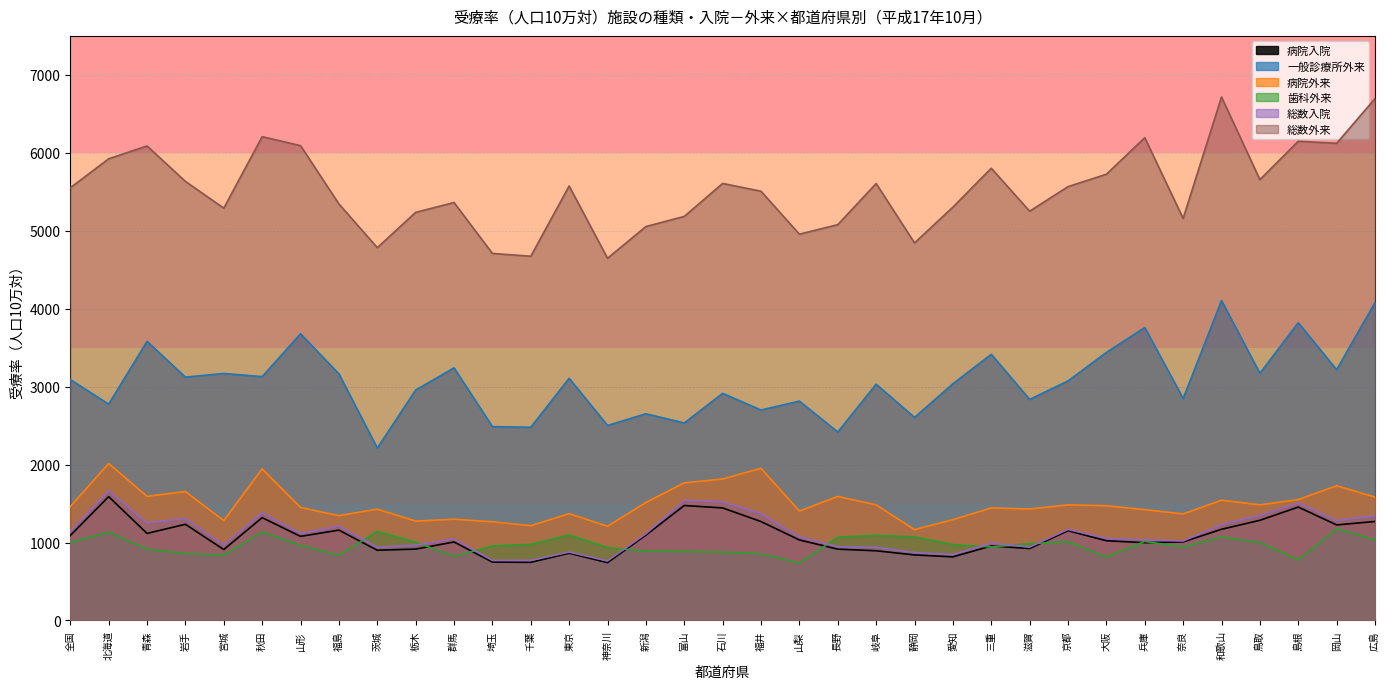

True or false: 病院入院 and 総数外来 intersect in this chart.

False